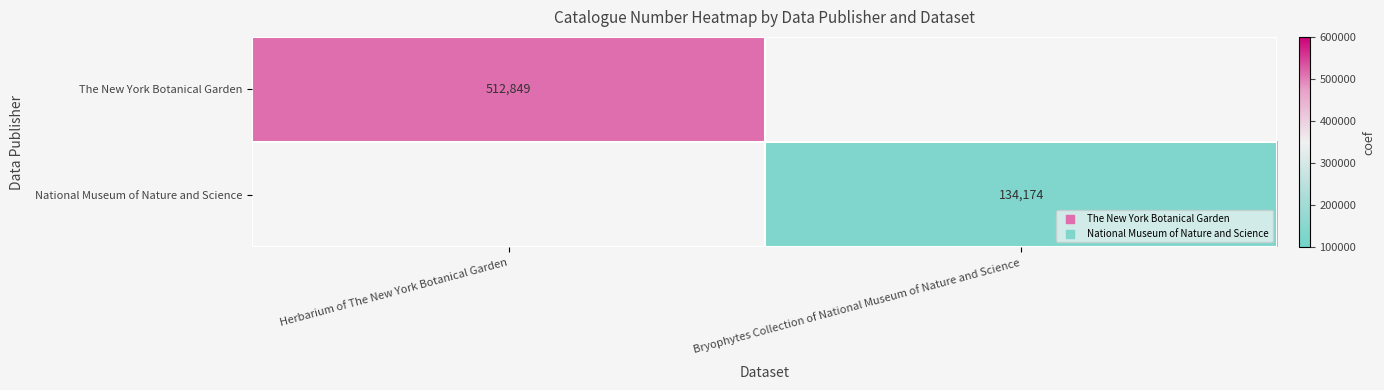

What is the greatest value displayed?

512849.0